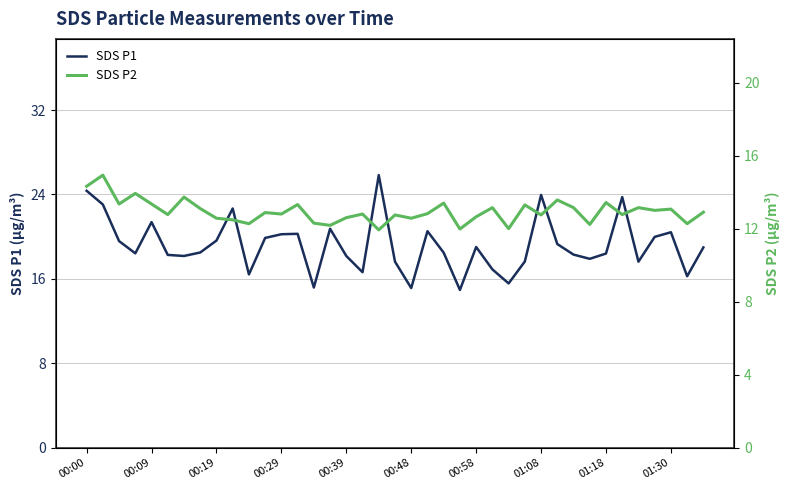

True or false: SDS P1 has a value of 4.2 at 00:39.

False